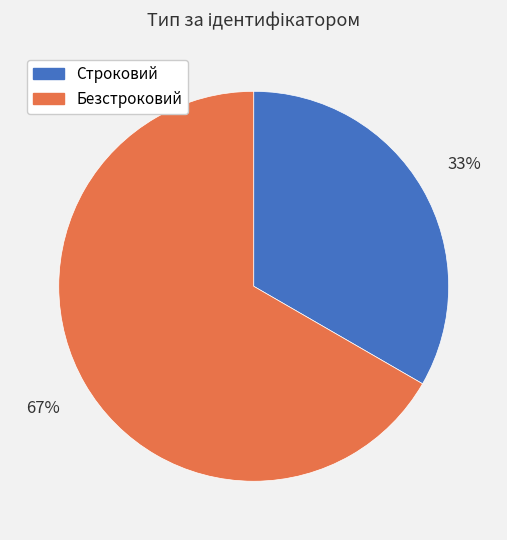

The Безстроковий slice represents 67% of the pie. True or false?

True